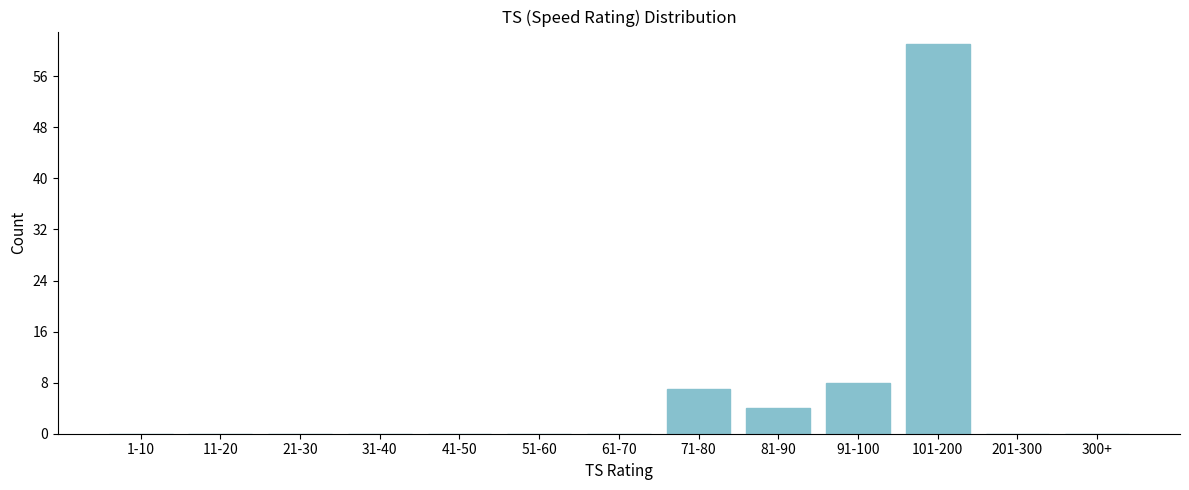

Reading left to right, what are all the values shown in this chart?

1-10=0	11-20=0	21-30=0	31-40=0	41-50=0	51-60=0	61-70=0	71-80=7	81-90=4	91-100=8	101-200=61	201-300=0	300+=0